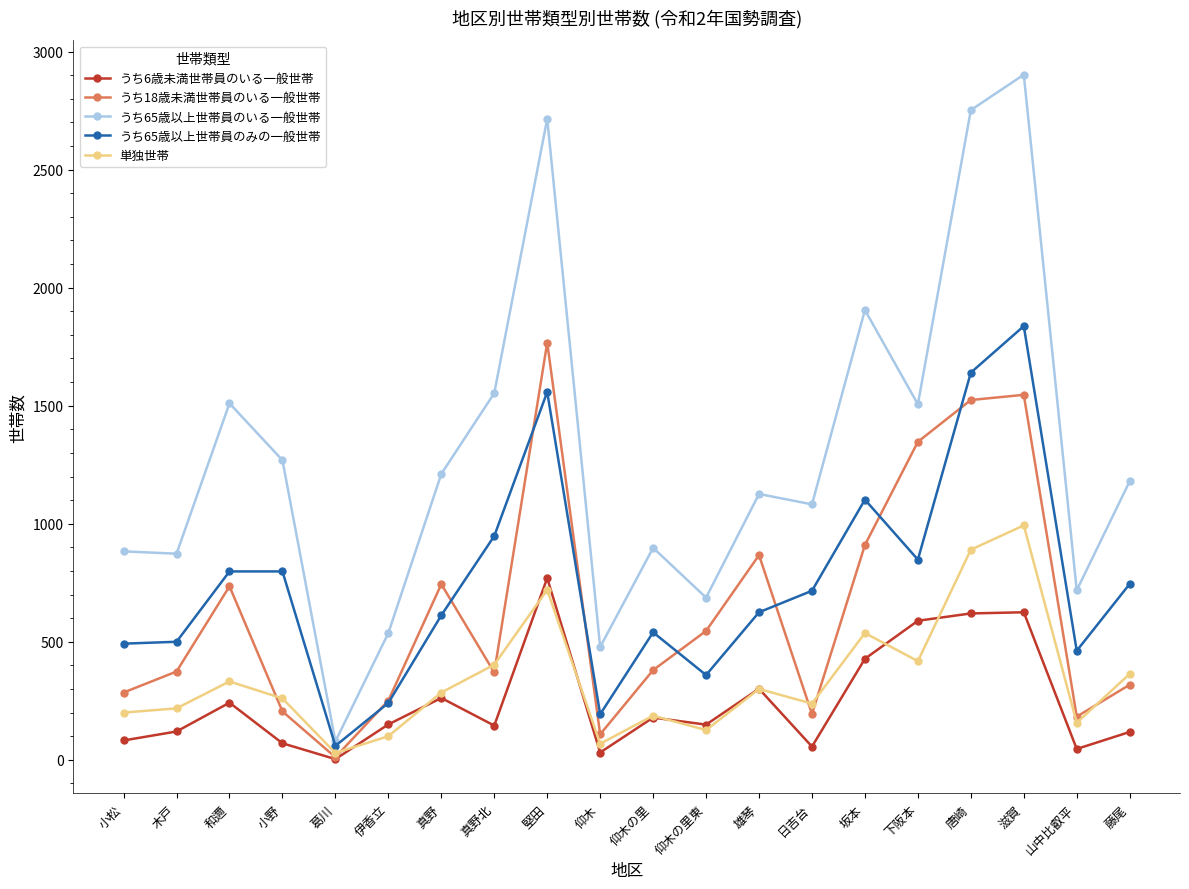

What is the sum of all うち65歳以上世帯員のいる一般世帯 values?

25863